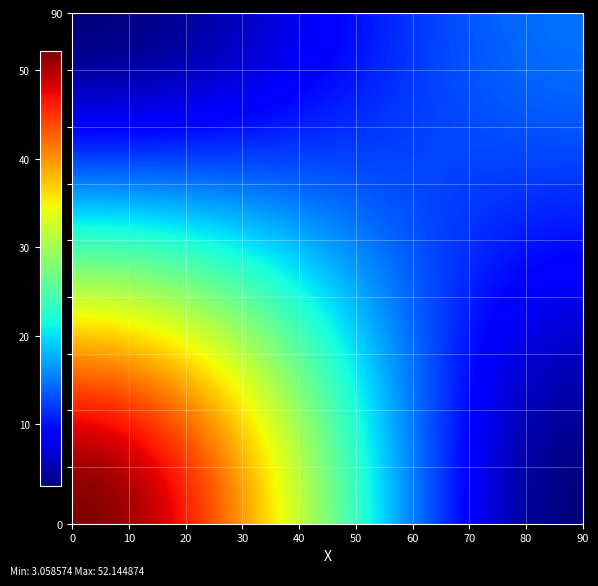

Count the number of categories in the chart.

2